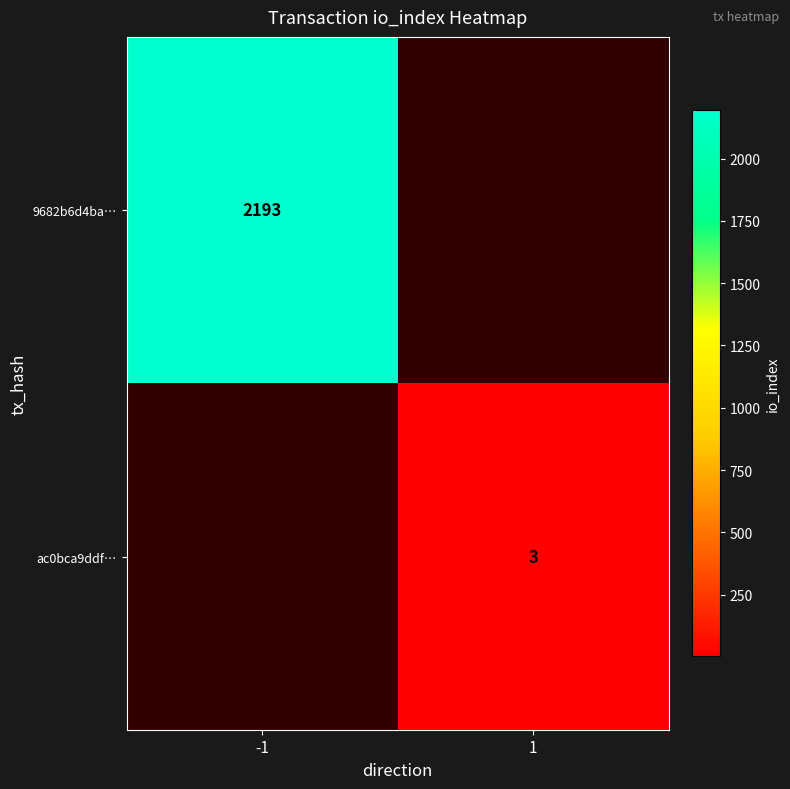

Is it true that ac0bca9ddf… equals 3 at 1?

True